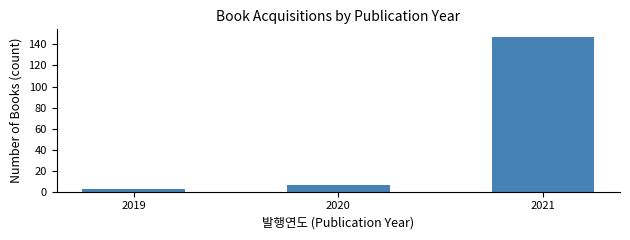

Reading right to left, what are all the values shown in this chart?

147	6	3